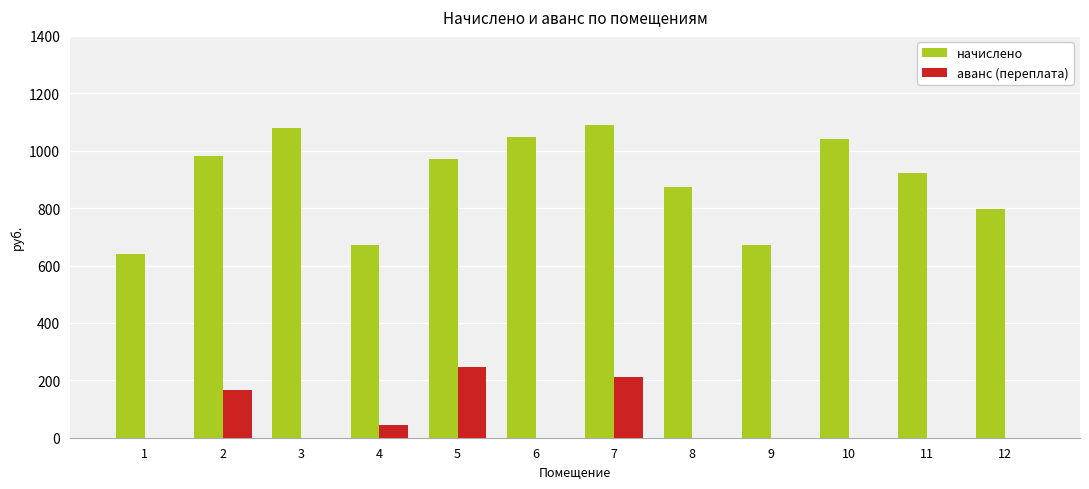

What is the sum of all начислено values?

10784.3